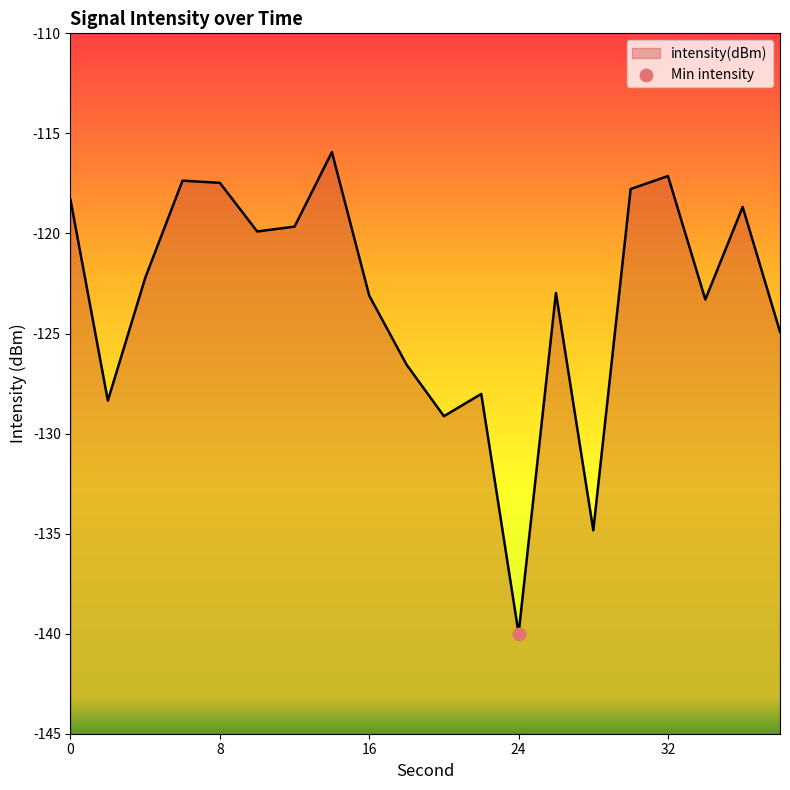

What is the change in value from 8 to 26?

-5.5